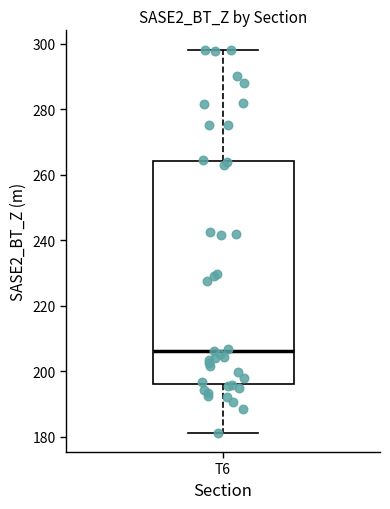

Transcribe this box plot: give where the median line is, the range the box spans, and where the two whiskers end, as read against the y-axis. The values are not printed on the chart, so give them approximately, as read against the axis.

median 206, box 196 to 264, whiskers 182 to 298